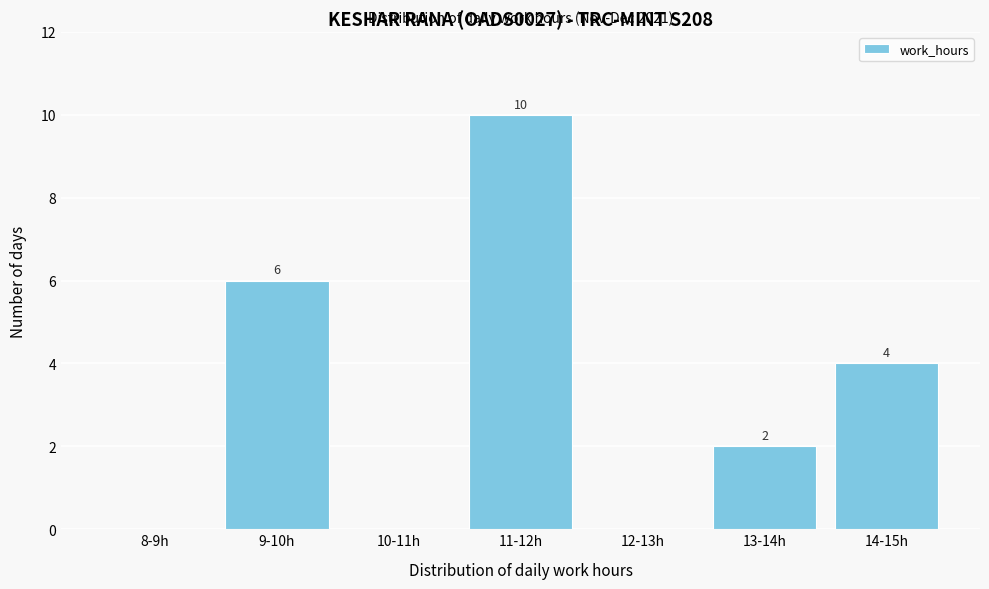

Reading left to right, extract all data points from this chart.

8-9h=0	9-10h=6	10-11h=0	11-12h=10	12-13h=0	13-14h=2	14-15h=4